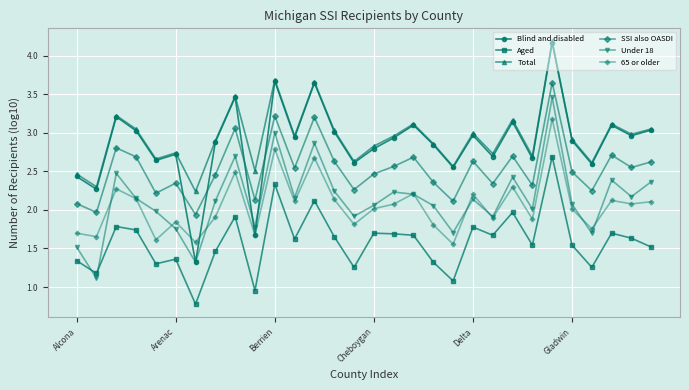

How many interior local peaks does the Blind and disabled series have?

10